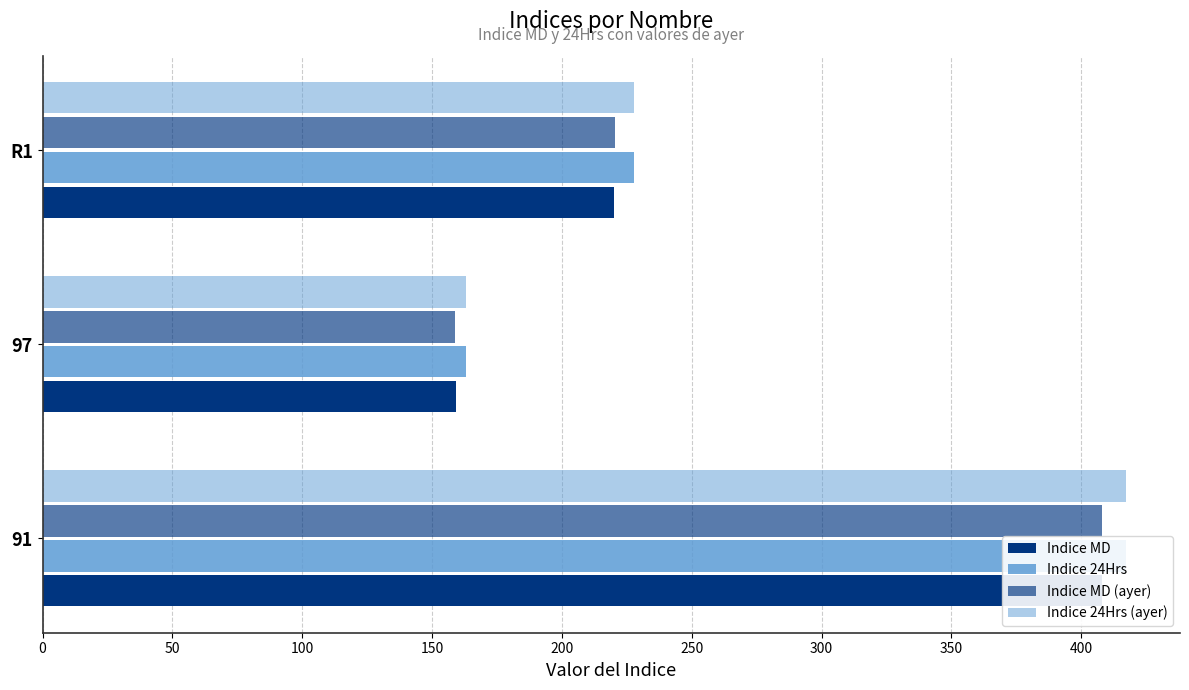

Rank the series at 91 from highest to lowest value.

Indice 24Hrs, Indice 24Hrs (ayer), Indice MD, Indice MD (ayer)